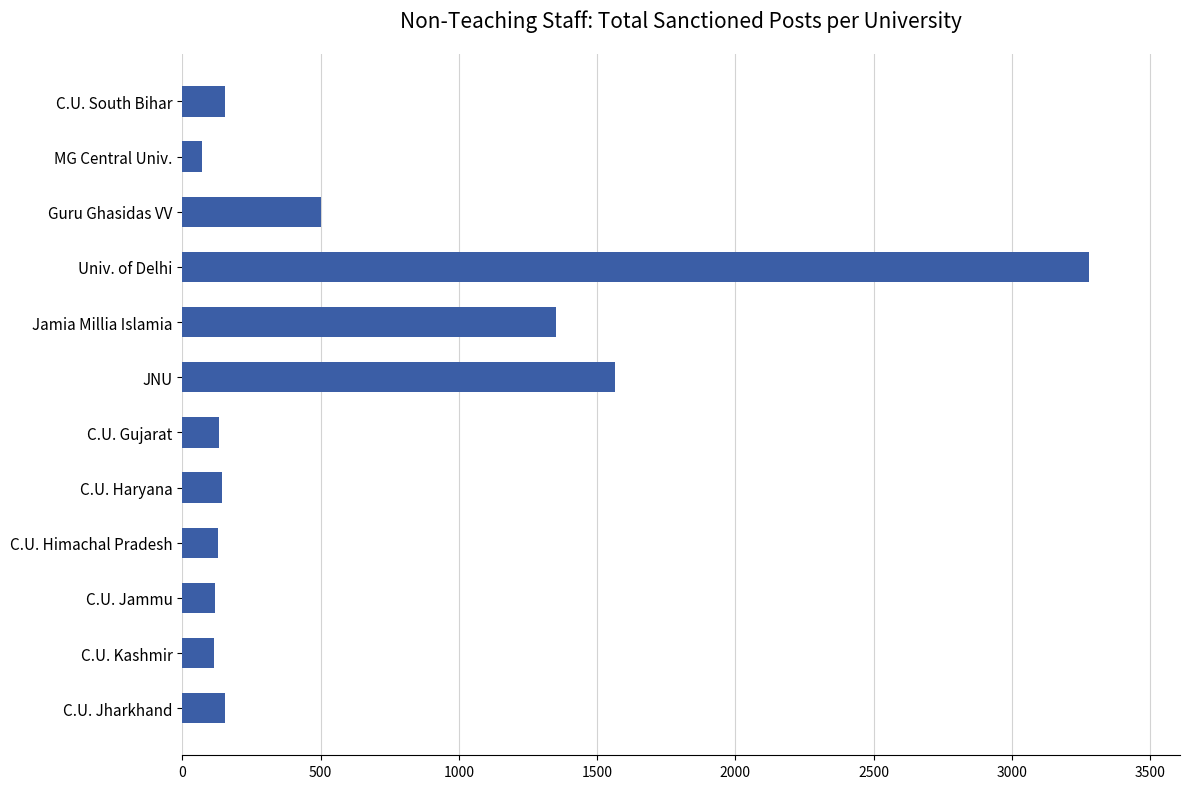

What is the minimum value shown in the chart?

72